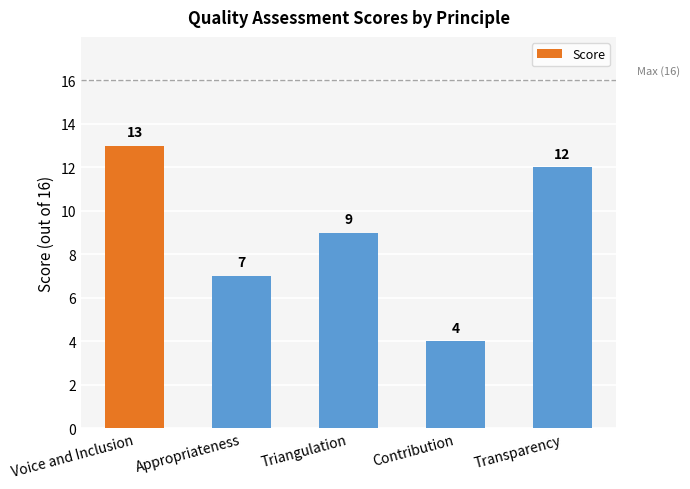

What position from the right is Transparency?

1